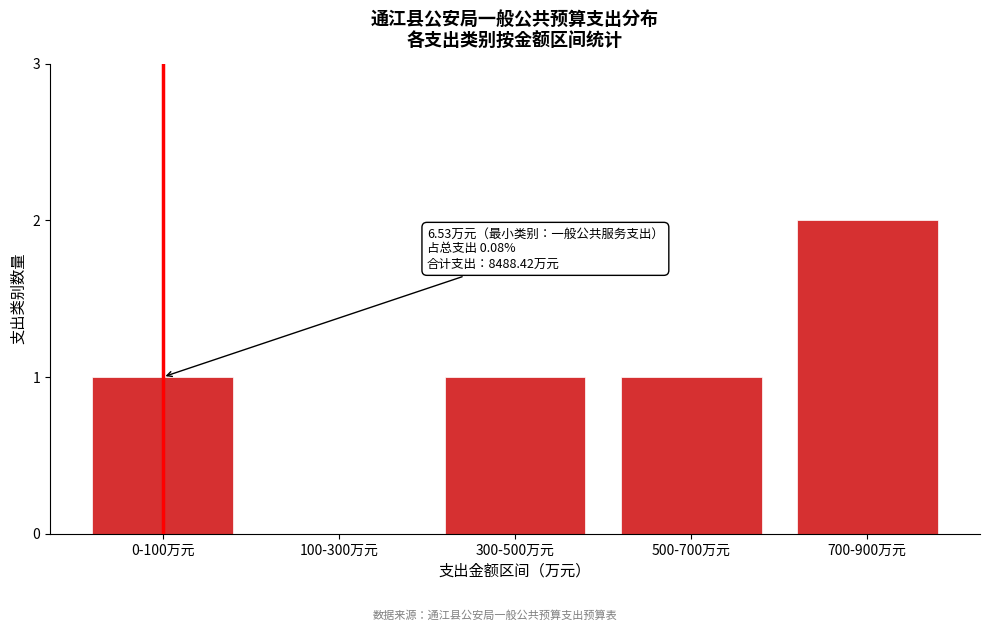

Reading left to right, transcribe all the data shown in this chart.

0-100万元=1	100-300万元=0	300-500万元=1	500-700万元=1	700-900万元=2